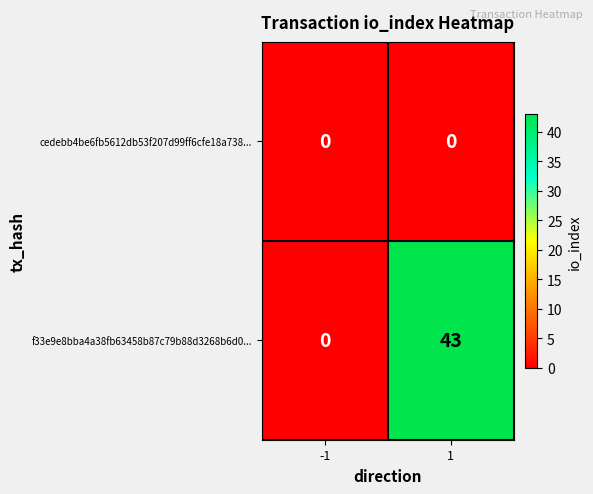

The value of cedebb4be6fb5612db53f207d99ff6cfe18a738... at -1 is 0. True or false?

True